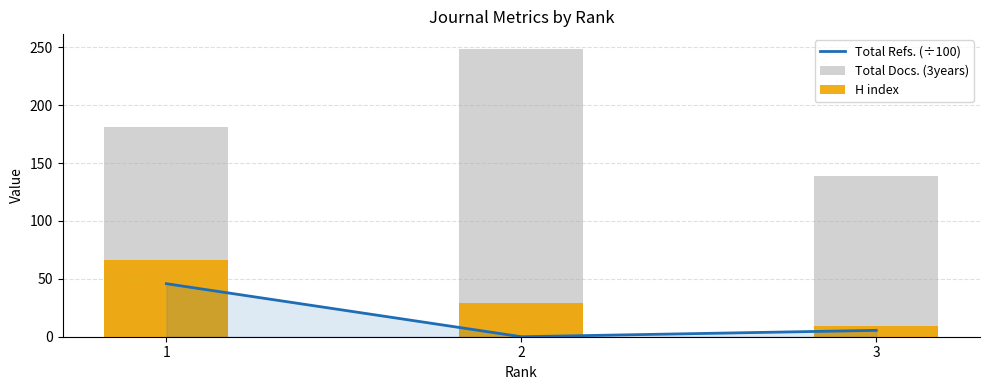

At which label does Total Docs. (3years) reach its minimum?

3